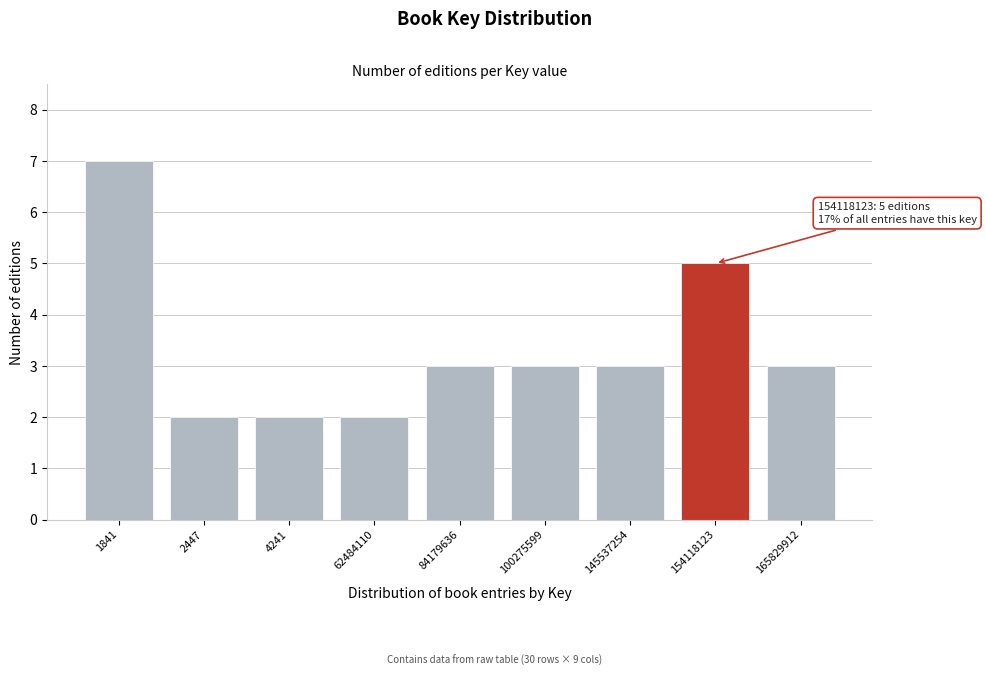

Reading left to right, what are all the values shown in this chart?

1841=7	2447=2	4241=2	62484110=2	84179636=3	100275599=3	145537254=3	154118123=5	165829912=3